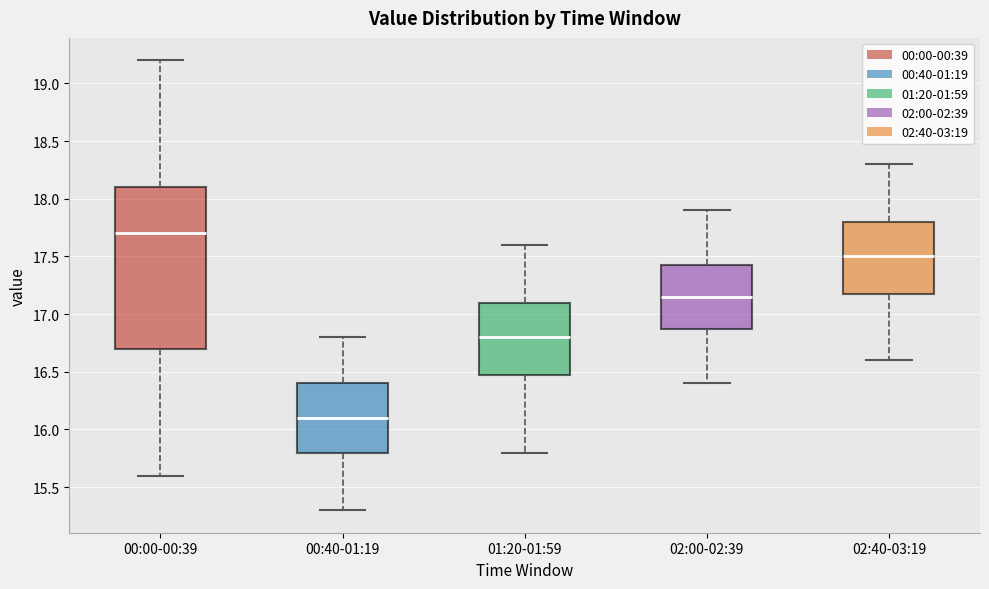

Comparing the boxes themselves (not the whiskers), which one is the tallest?

00:00-00:39